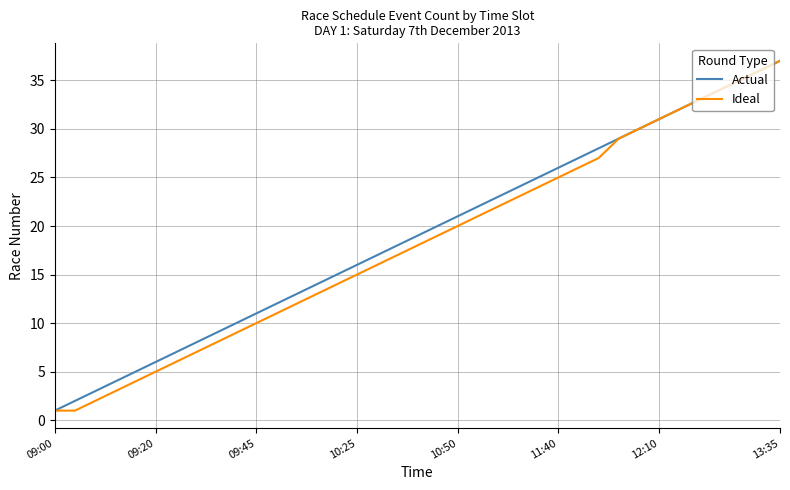

What is the highest value of the Actual series?

37